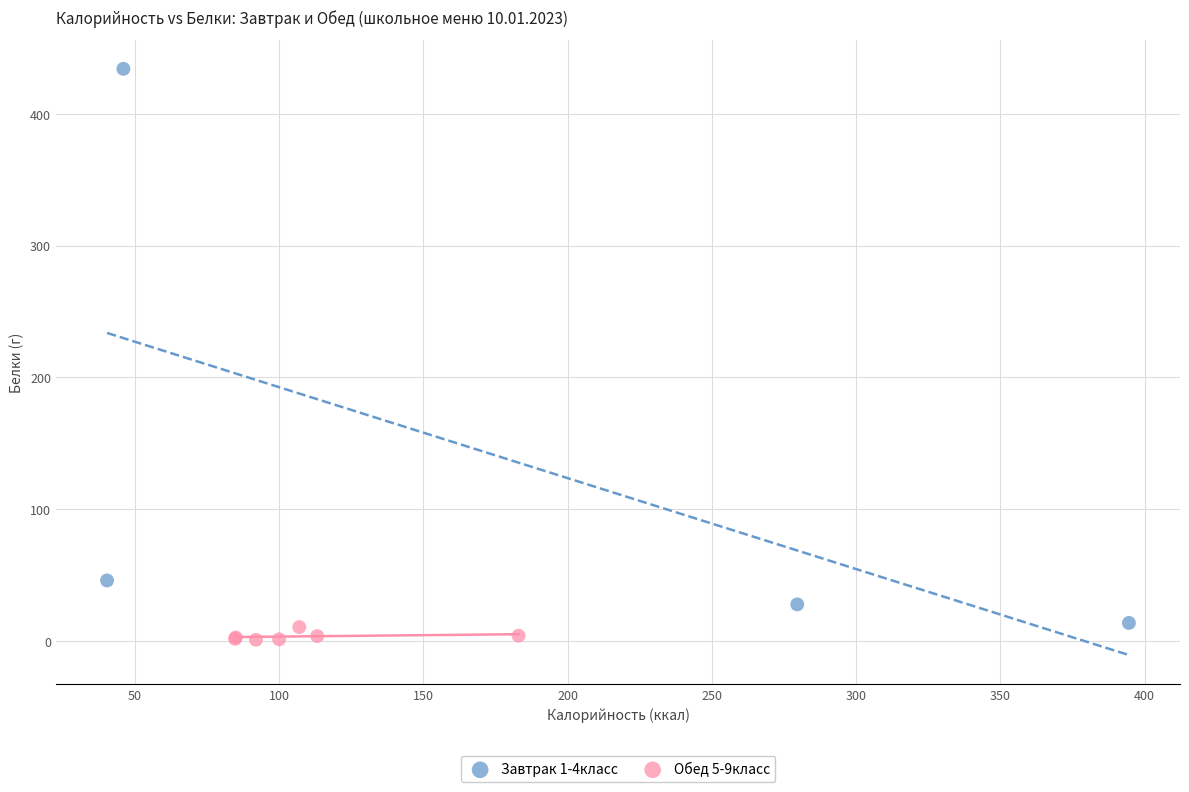

Which series reaches the maximum Y coordinate?

Завтрак 1-4класс